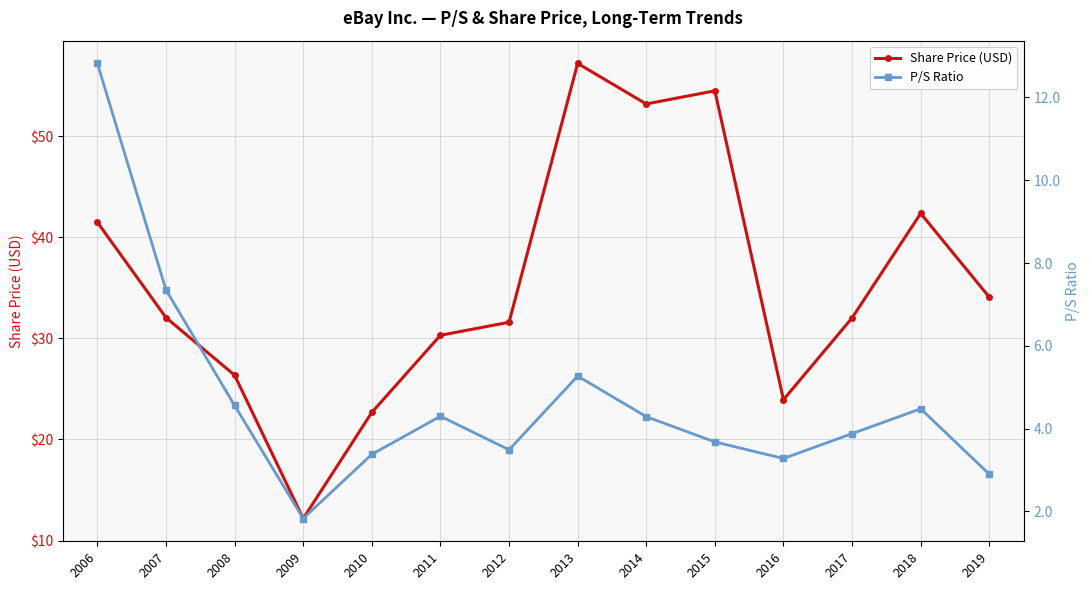

At which category does the chart reach its peak across all series?

2013